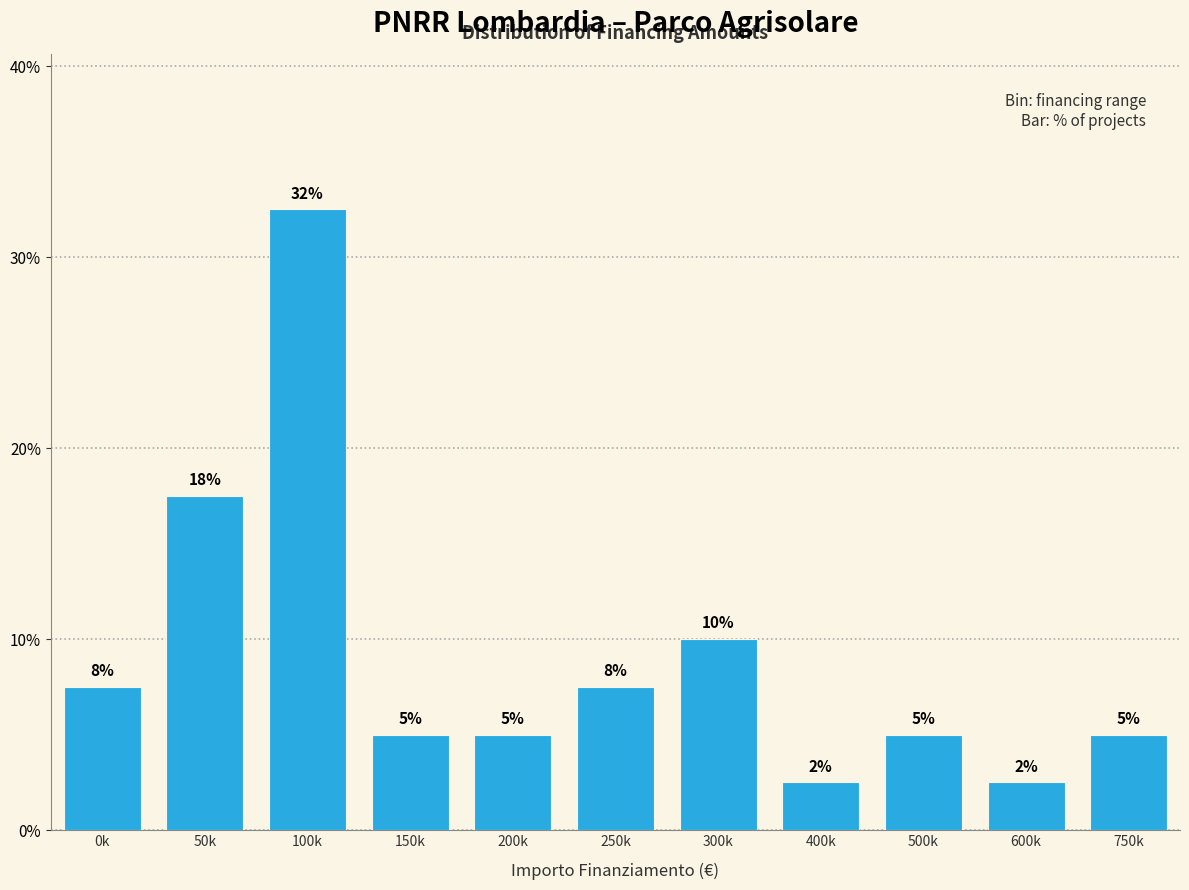

Does the chart contain any negative values?

No